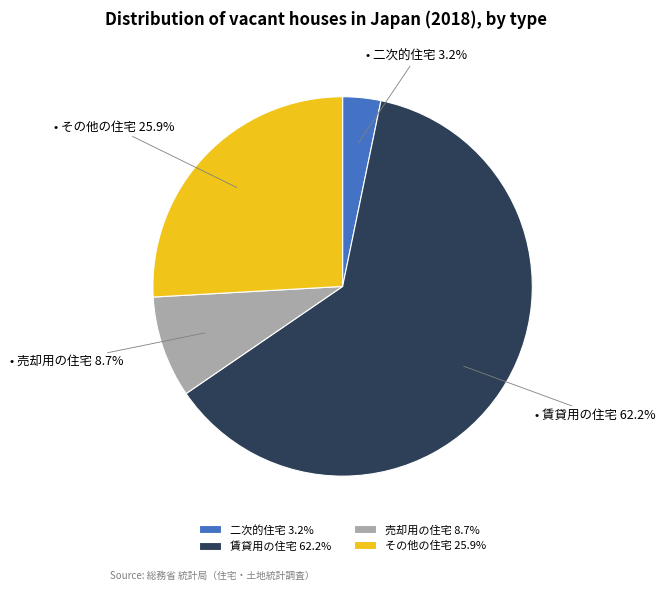

Does any single category account for the majority?

Yes